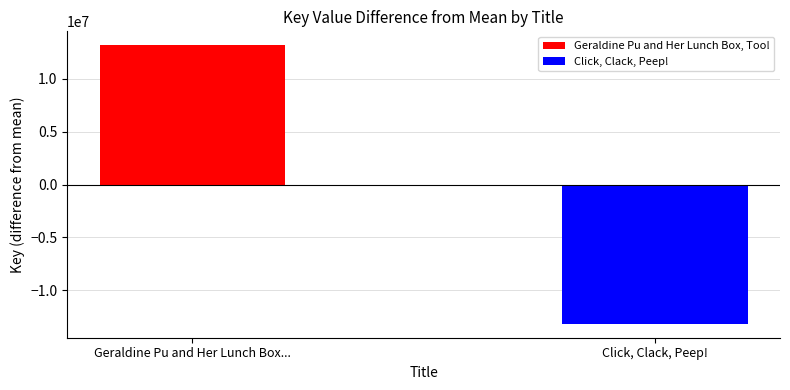

What is the difference between the Geraldine Pu and Her Lunch Box, Too! values at Geraldine Pu and Her Lunch Box... and Click, Clack, Peep!?

13168376.5